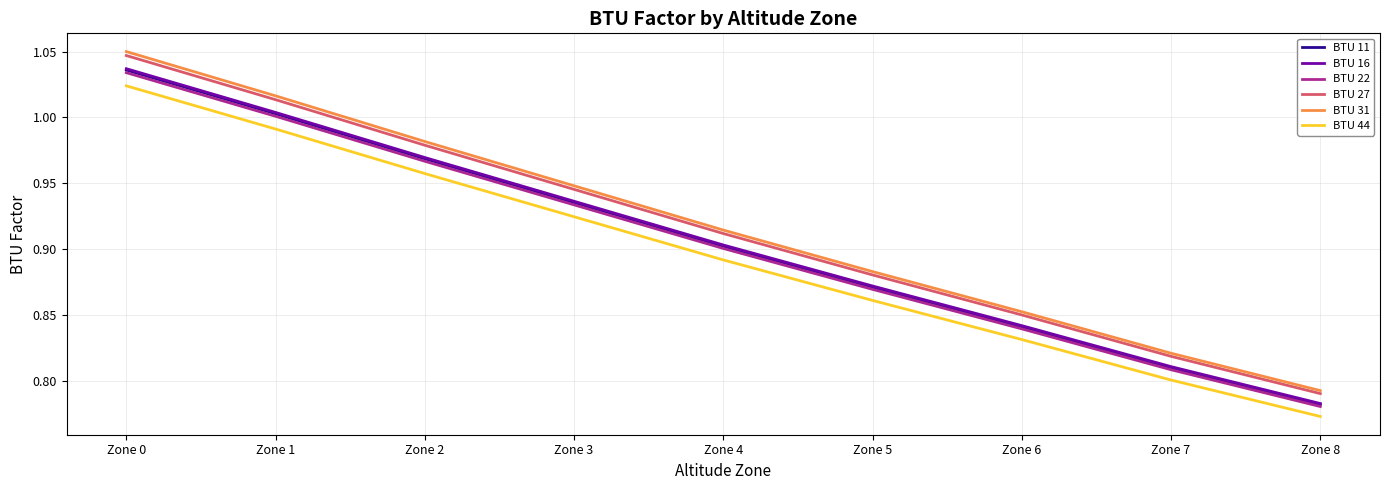

Which category has the lowest value in the BTU 11 series?

Zone 8